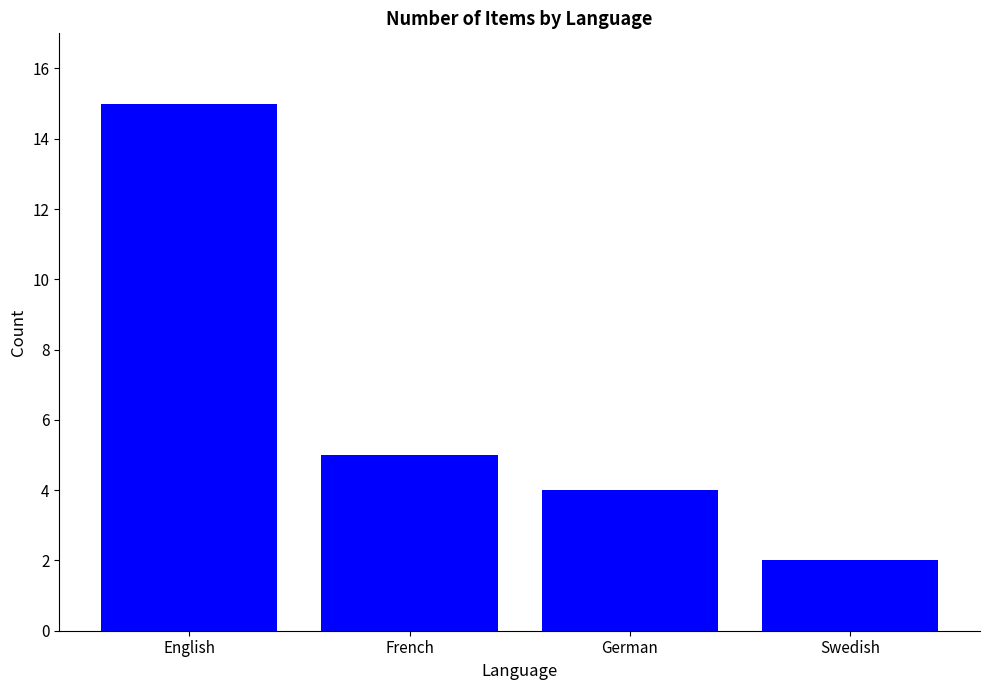

Reading left to right, what are all the values shown in this chart?

15	5	4	2